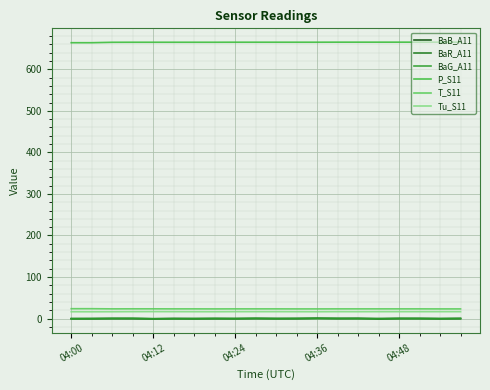

Reading left to right, what are all the values shown in this chart?

BaB_A11: -0.1	-0.1	0.1	0.0	-0.4	0.2	-0.0	0.1	-0.1	0.2	0.1	-0.1	0.5	0.2	0.1	-0.1	0.2	0.1	-0.2	0.1
BaR_A11: -0.2	-0.1	0.3	0.2	-0.4	-0.2	-0.4	0.0	-0.1	0.2	-0.1	0.3	0.6	0.1	0.6	-0.8	0.1	0.2	-0.1	0.2
BaG_A11: -0.5	-0.2	0.1	0.4	-0.4	-0.3	-0.1	0.1	-0.1	0.4	-0.1	0.1	0.4	0.3	-0.1	-0.0	0.2	0.1	-0.2	0.1
P_S11: 663.9	663.9	664.9	665.0	665.0	665.0	665.0	665.0	665.1	665.1	665.1	665.1	665.1	665.2	665.2	665.2	665.2	665.2	665.2	665.2
T_S11: 23.8	23.8	23.4	23.5	23.5	23.4	23.4	23.3	23.4	23.4	23.4	23.3	23.3	23.4	23.4	23.4	23.4	23.4	23.3	23.3
Tu_S11: 16.5	16.4	16.5	16.7	16.8	16.7	16.6	16.5	16.7	16.7	16.7	16.6	16.5	16.7	16.6	16.7	16.7	16.7	16.7	16.7